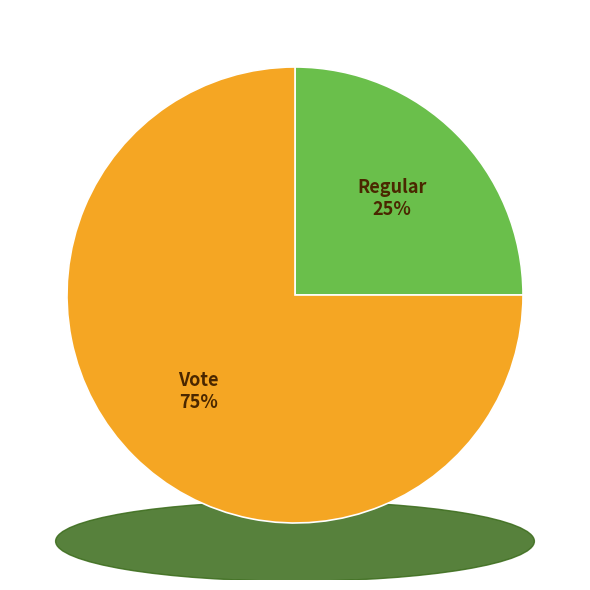

What is the smallest slice in the pie chart?

Regular